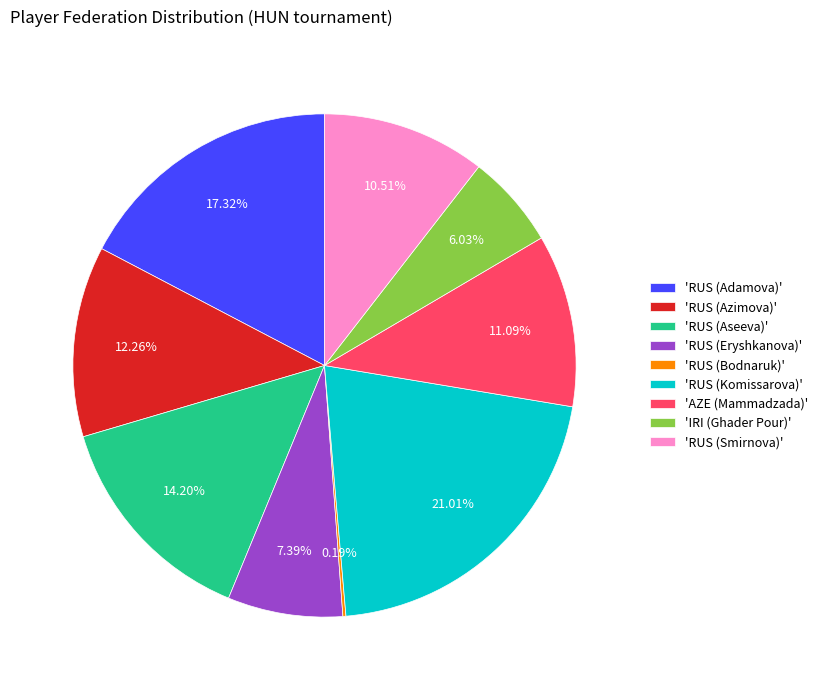

What is the ratio of the value at 'RUS (Komissarova)' to the value at 'RUS (Adamova)'?

1.2